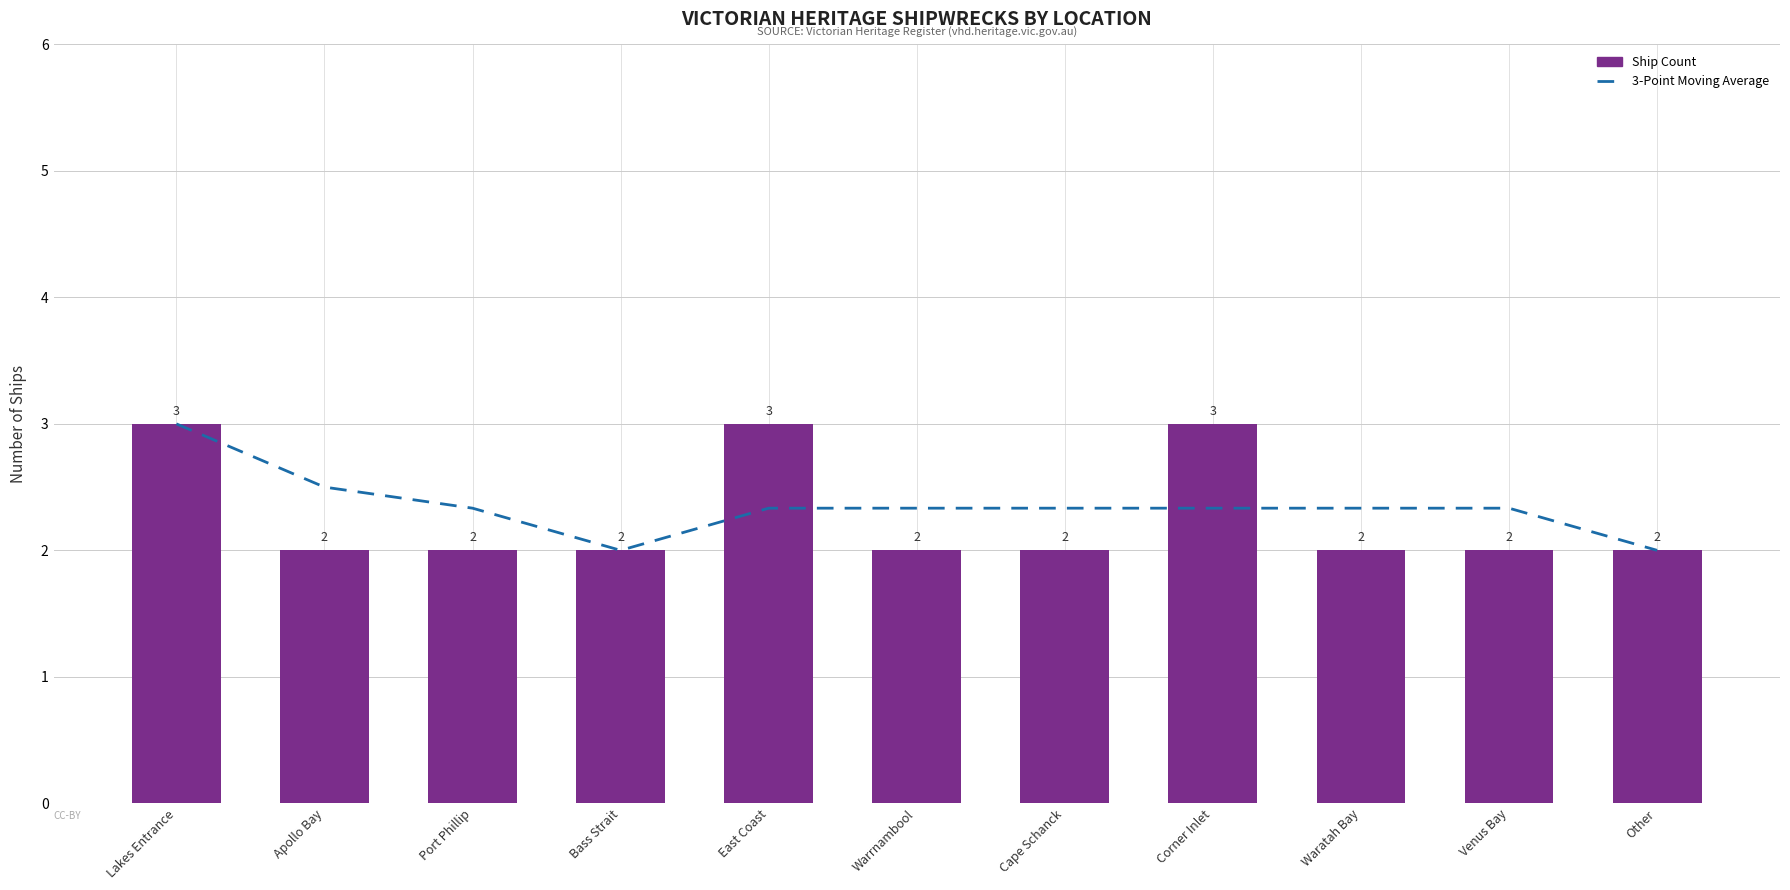

True or false: 3-Point Moving Average has a value of 3.7 at Waratah Bay.

False